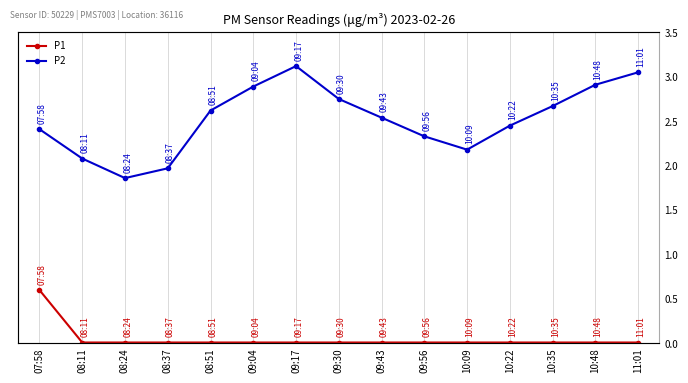

True or false: P2 has more than 1 points higher than both neighbors.

False